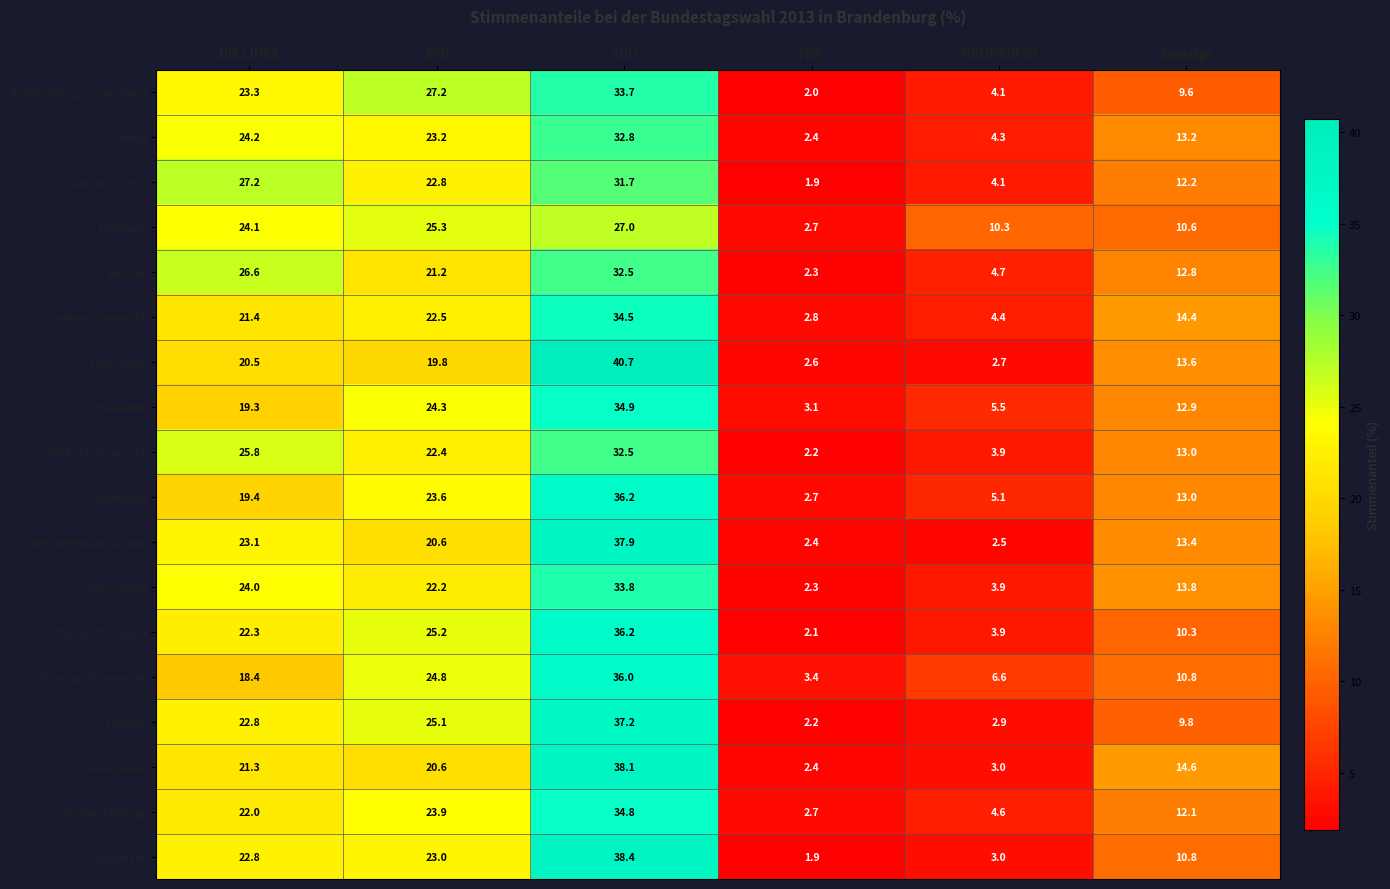

What is the approximate value of Oberhavel at FDP?

2.7